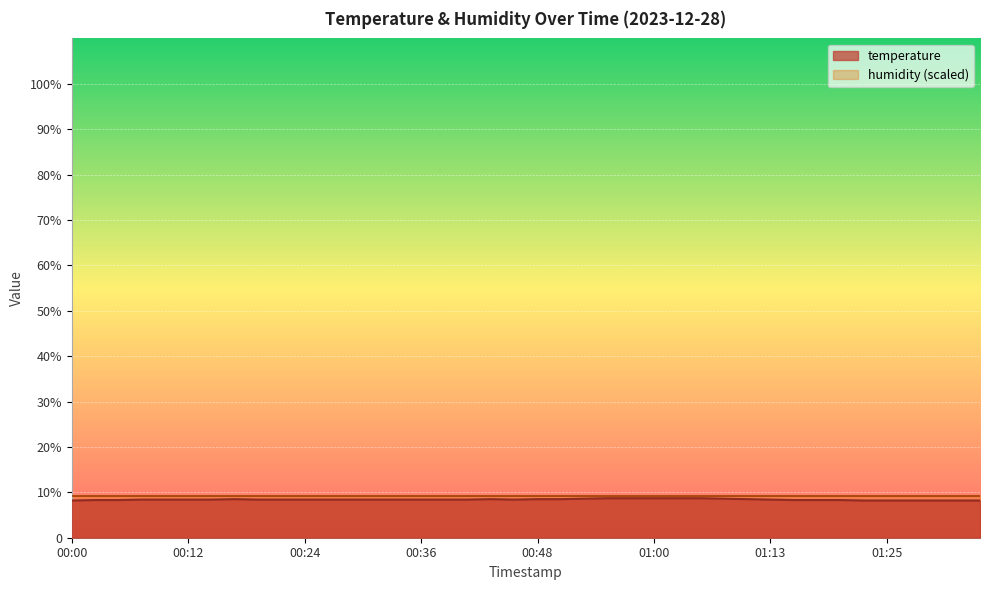

Where is the first local maximum?

00:17